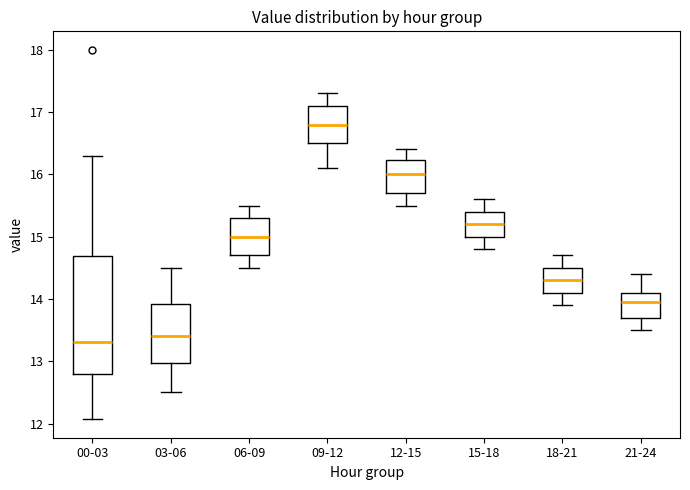

Reading left to right, read every box against the y-axis: the position of its median line, the range the box covers, and the ends of its whiskers. The values are not printed on the chart, so give them approximately, as read against the axis.

00-03: median 13.3, box 12.8 to 14.7, whiskers 12.1 to 16.3
03-06: median 13.4, box 13.0 to 13.9, whiskers 12.5 to 14.5
06-09: median 15.0, box 14.7 to 15.3, whiskers 14.5 to 15.5
09-12: median 16.8, box 16.5 to 17.1, whiskers 16.1 to 17.3
12-15: median 16.0, box 15.7 to 16.2, whiskers 15.5 to 16.4
15-18: median 15.2, box 15.0 to 15.4, whiskers 14.8 to 15.6
18-21: median 14.3, box 14.1 to 14.5, whiskers 13.9 to 14.7
21-24: median 14.0, box 13.7 to 14.1, whiskers 13.5 to 14.4